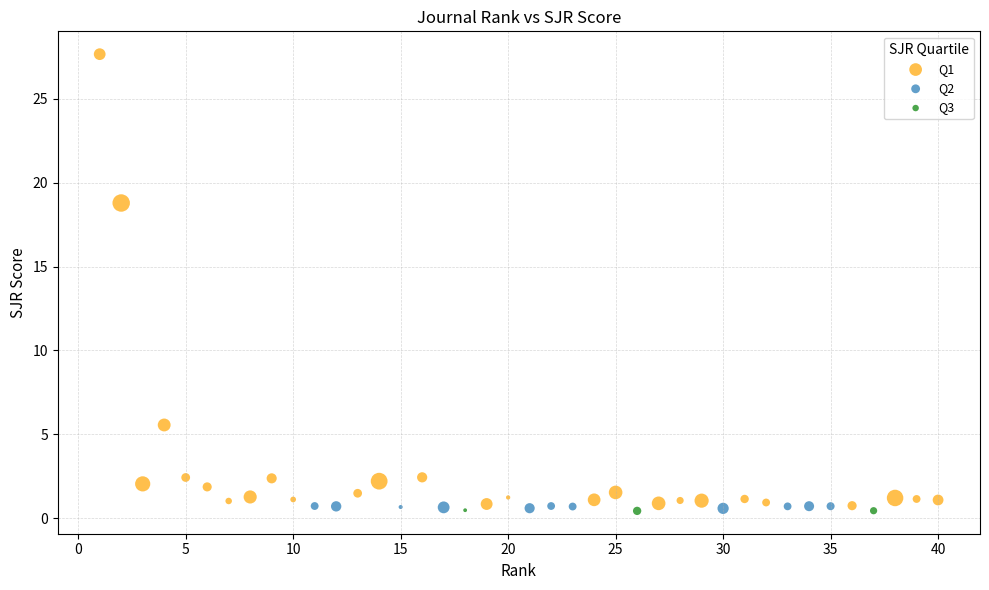

Which series reaches the maximum Y coordinate?

Q1